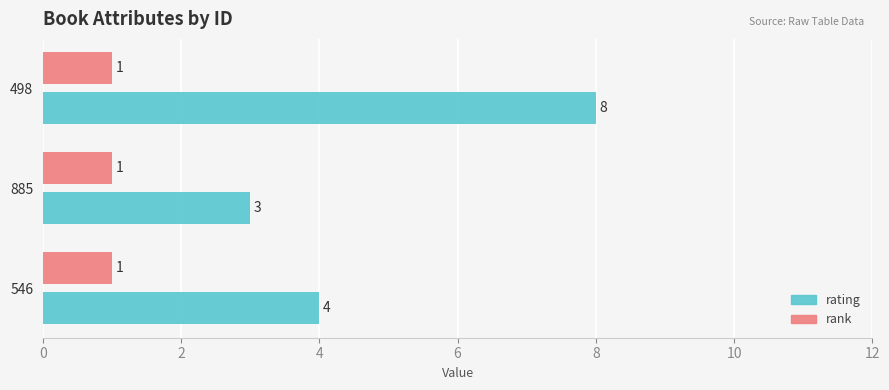

Rank the series by their maximum value, from lowest to highest.

rank, rating